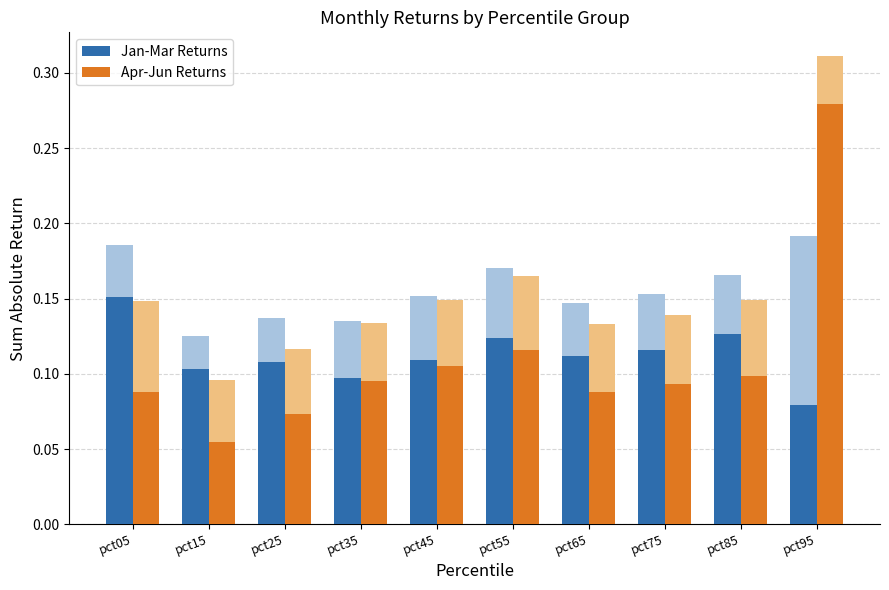

At how many categories does at least one series exceed 0?

10